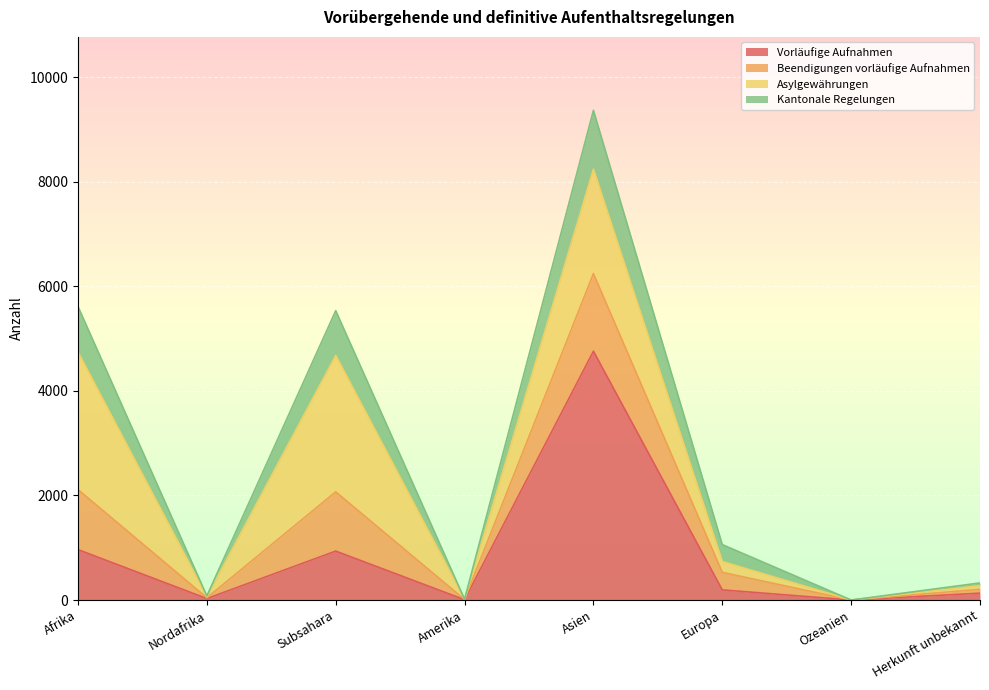

At which category is the sum across all series the highest?

Asien